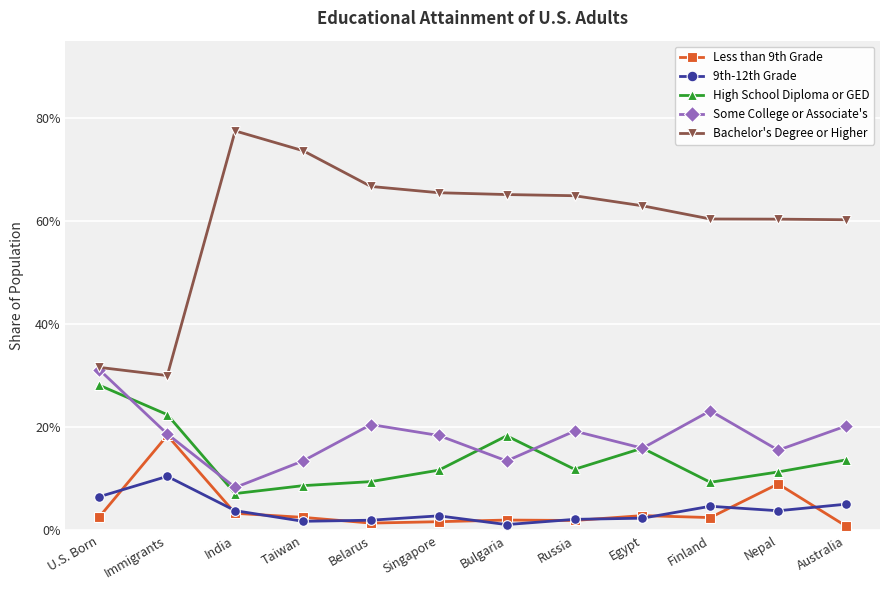

What are all the series names shown in the legend?

Less than 9th Grade, 9th-12th Grade, High School Diploma or GED, Some College or Associate's, Bachelor's Degree or Higher